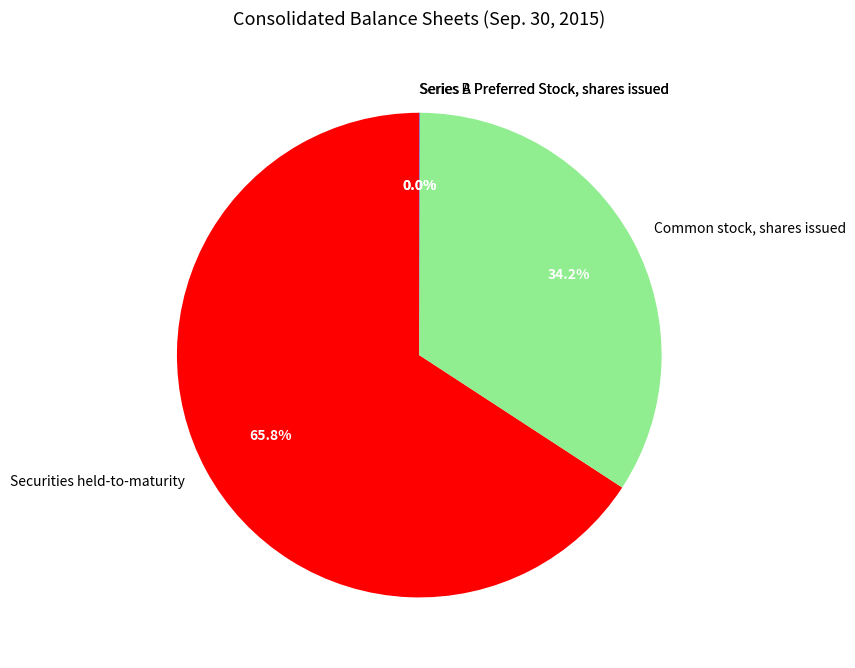

Is there a majority slice in this chart?

Yes